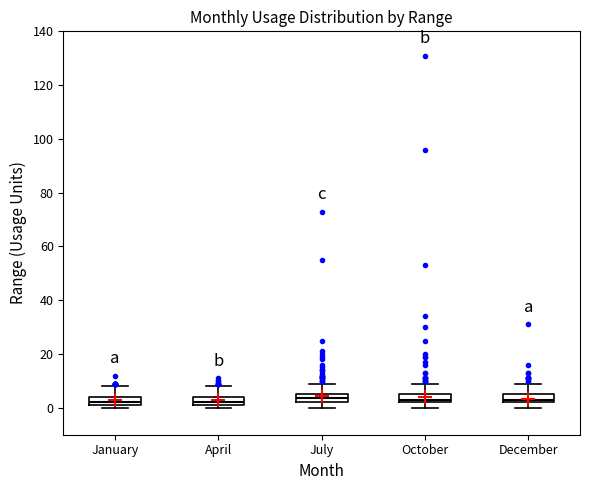

Reading left to right, transcribe this box plot: for each box, give where its median line is, the range the box spans, and where its two whiskers end, as read against the y-axis. The values are not printed on the chart, so give them approximately, as read against the axis.

January: median 2 (just above the box's lower edge), box 2 to 4, whiskers 0 to 8
April: median 2 (just above the box's lower edge), box 2 to 4, whiskers 0 to 8
July: median 4, box 2 to 6, whiskers 0 to 10
October: median 4, box 2 to 6, whiskers 0 to 10
December: median 4, box 2 to 6, whiskers 0 to 10